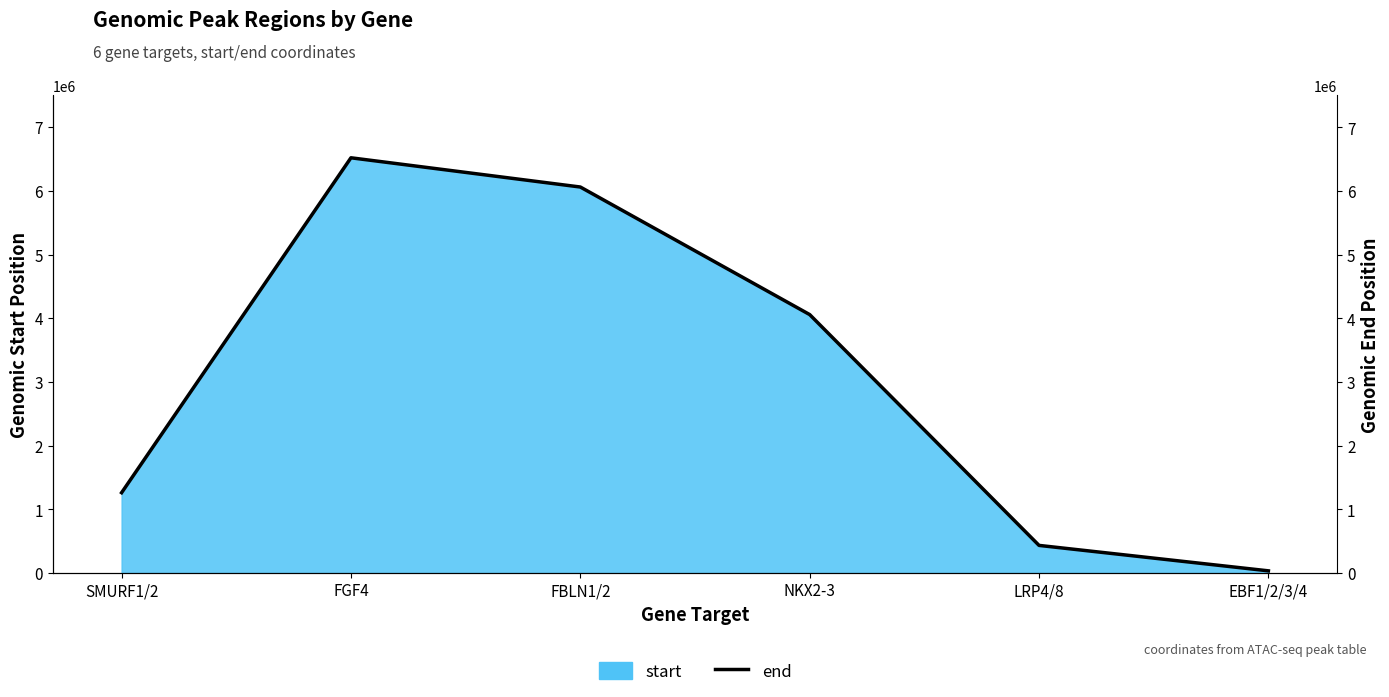

What is the difference between the values at LRP4/8 and FGF4?

6088483